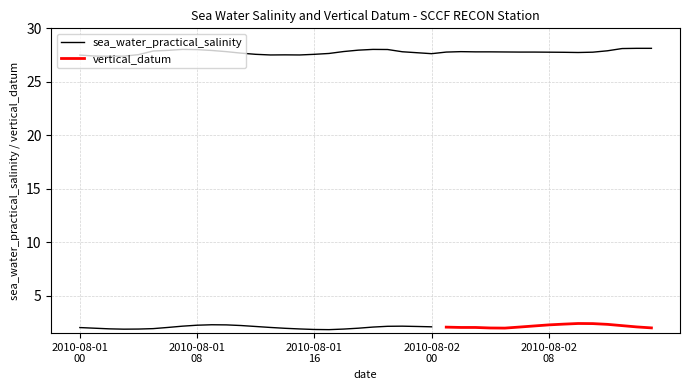

What is the average value?

27.8